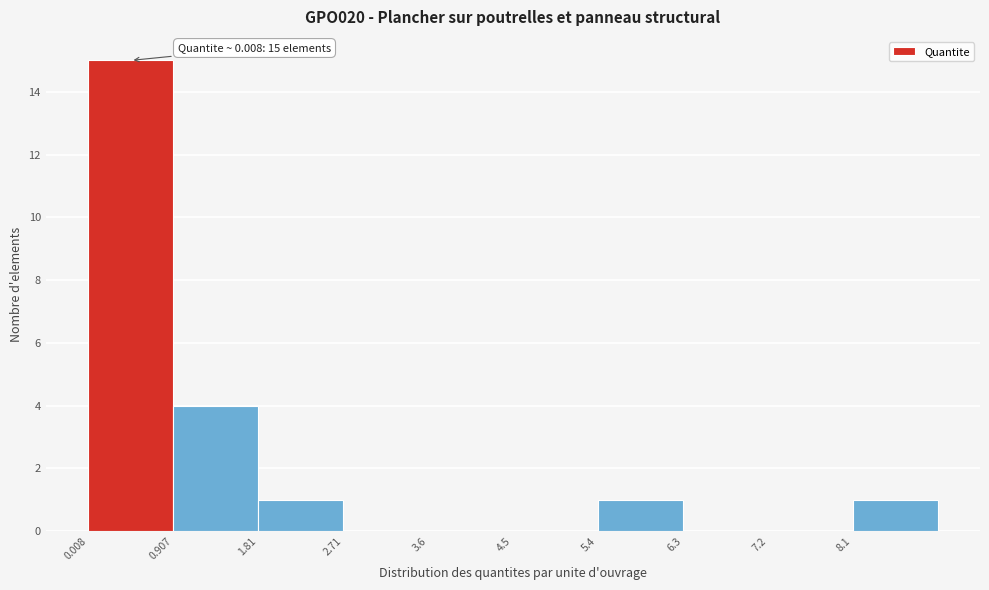

Which range on the x-axis has the tallest bar?

0.0 to 0.9